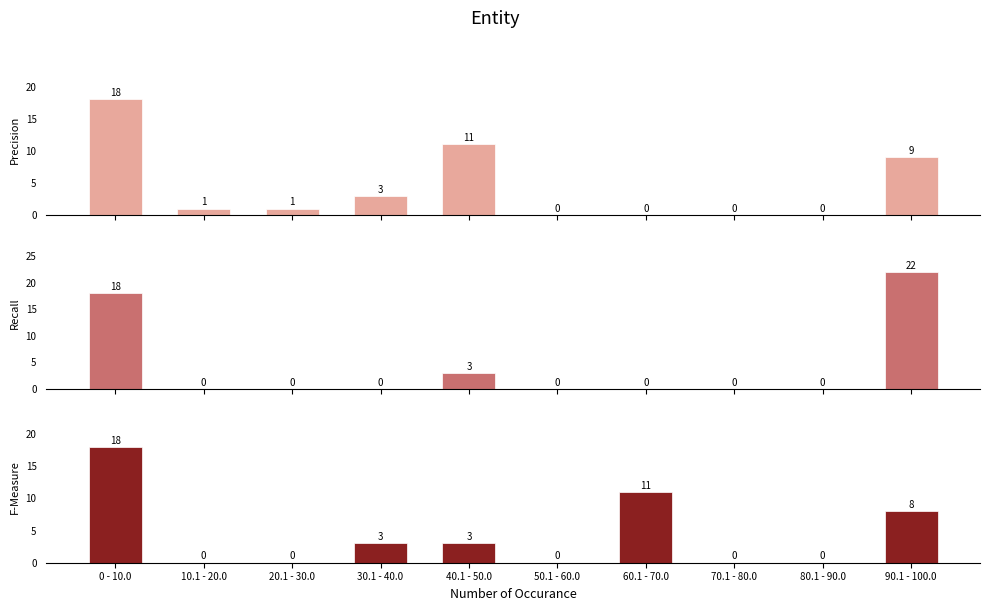

Reading right to left, extract all data points from this chart.

Precision: 90.1 - 100.0=9	80.1 - 90.0=0	70.1 - 80.0=0	60.1 - 70.0=0	50.1 - 60.0=0	40.1 - 50.0=11	30.1 - 40.0=3	20.1 - 30.0=1	10.1 - 20.0=1	0 - 10.0=18
Recall: 90.1 - 100.0=22	80.1 - 90.0=0	70.1 - 80.0=0	60.1 - 70.0=0	50.1 - 60.0=0	40.1 - 50.0=3	30.1 - 40.0=0	20.1 - 30.0=0	10.1 - 20.0=0	0 - 10.0=18
F-Measure: 90.1 - 100.0=8	80.1 - 90.0=0	70.1 - 80.0=0	60.1 - 70.0=11	50.1 - 60.0=0	40.1 - 50.0=3	30.1 - 40.0=3	20.1 - 30.0=0	10.1 - 20.0=0	0 - 10.0=18